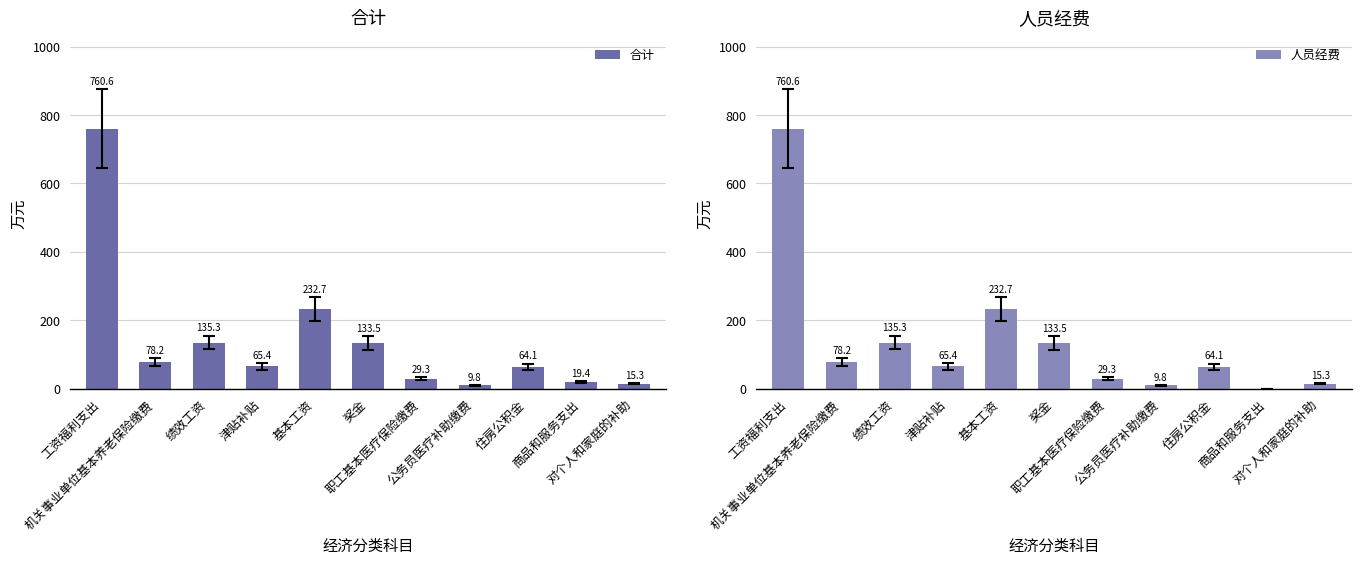

At which category does the chart reach its minimum across all series?

商品和服务支出